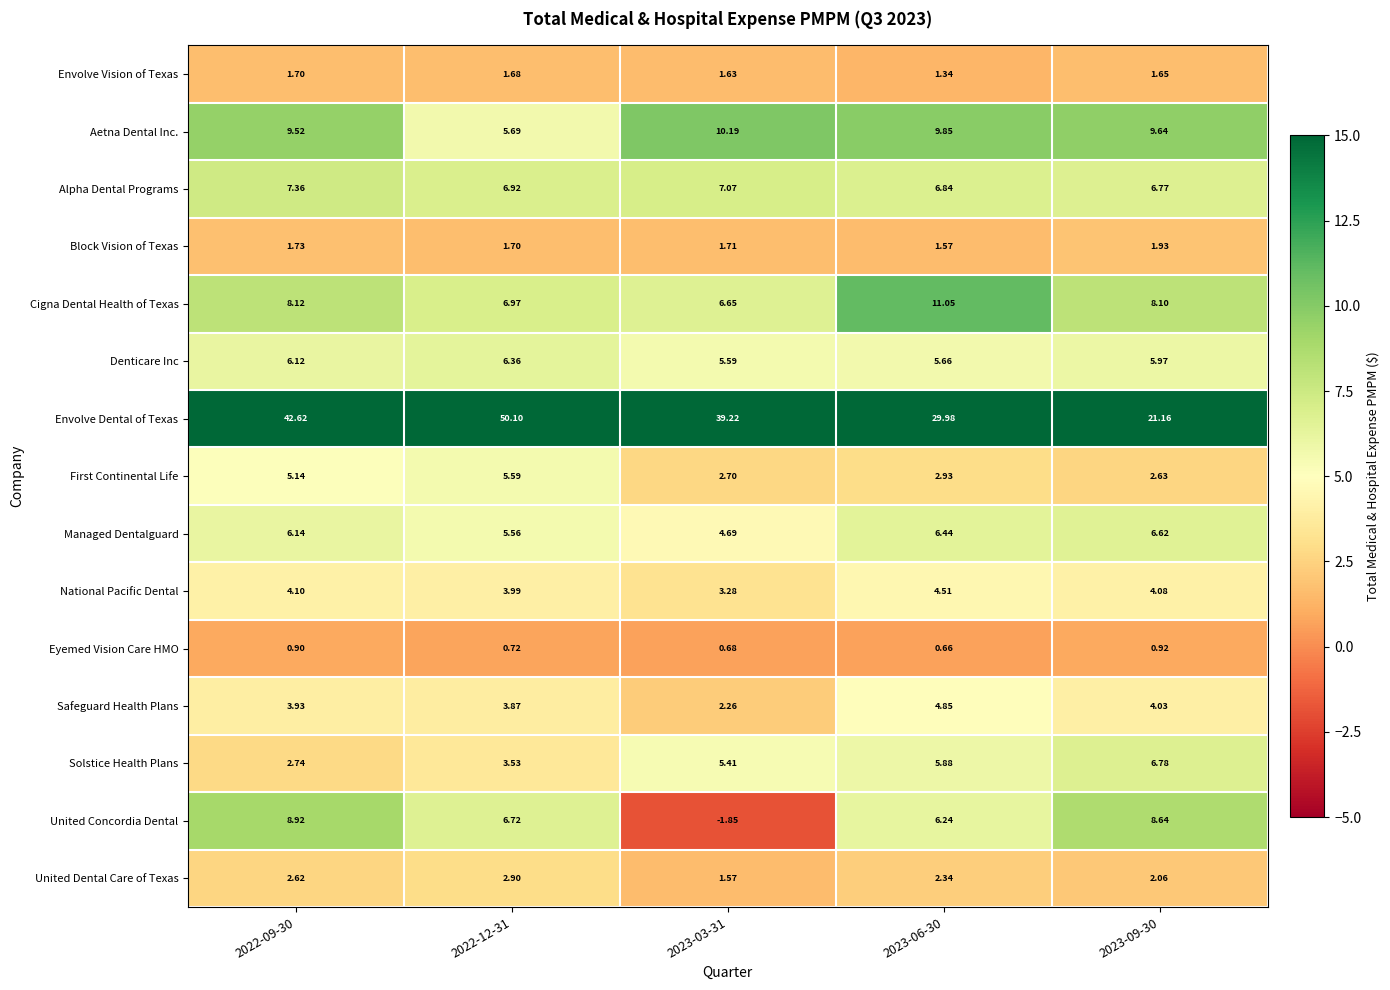

List the series in order of their peak value, lowest first.

Eyemed Vision Care HMO, Envolve Vision of Texas, Block Vision of Texas, United Dental Care of Texas, National Pacific Dental, Safeguard Health Plans, First Continental Life, Denticare Inc, Managed Dentalguard, Solstice Health Plans, Alpha Dental Programs, United Concordia Dental, Aetna Dental Inc., Cigna Dental Health of Texas, Envolve Dental of Texas